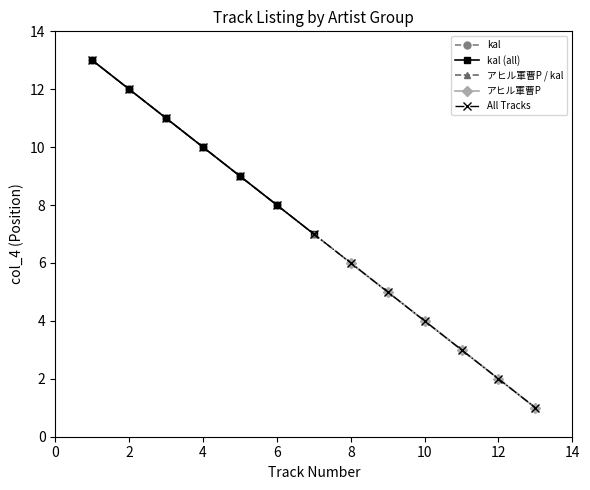

What is the average value of the kal series?

10